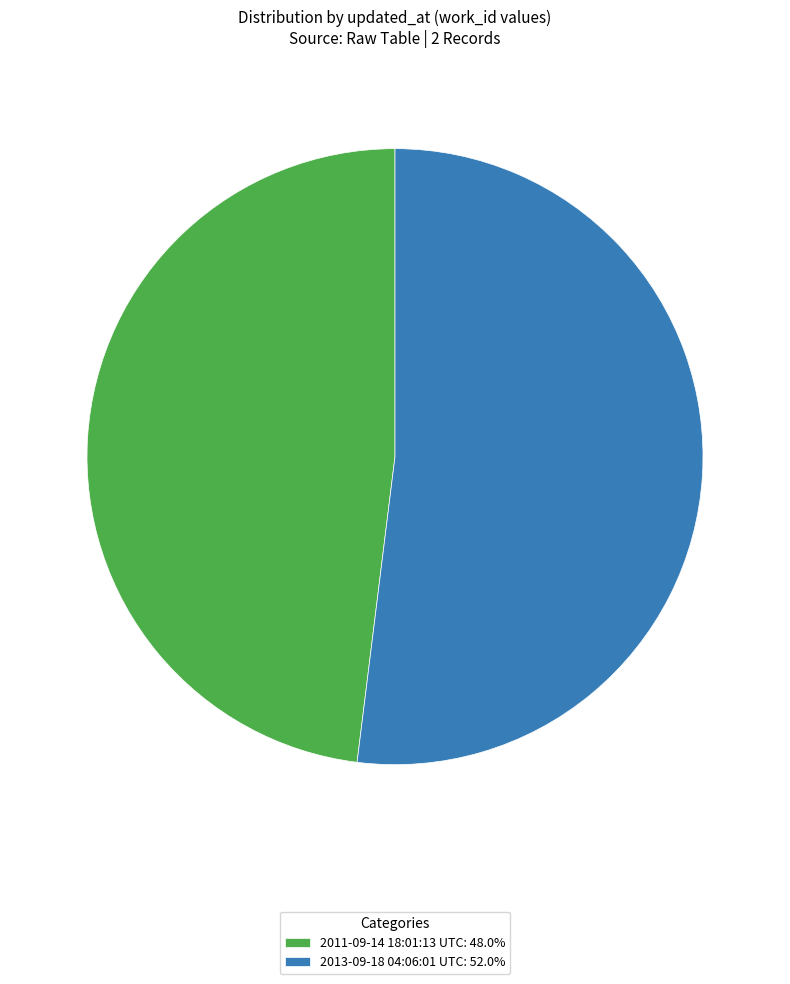

Does any single category account for the majority?

Yes